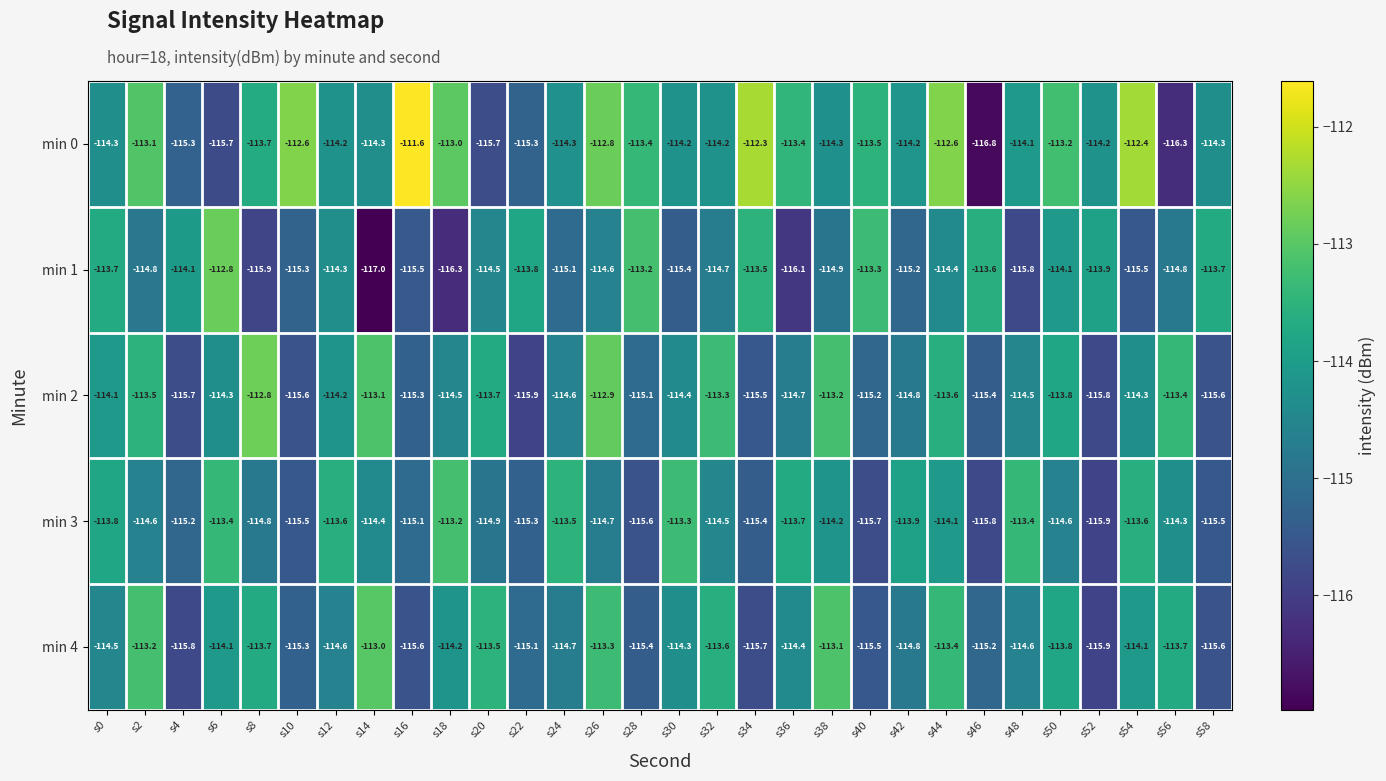

What is the difference between the maximum and minimum values in the min 1 series?

4.2